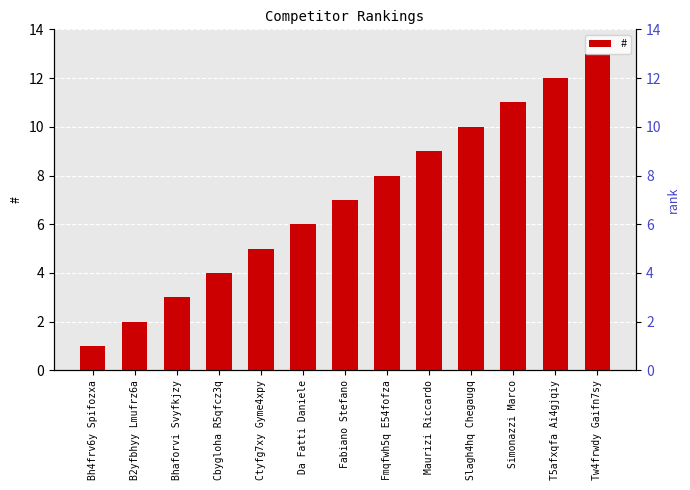

At which category does the chart reach its peak across all series?

Tw4frwdy Gaifn7sy